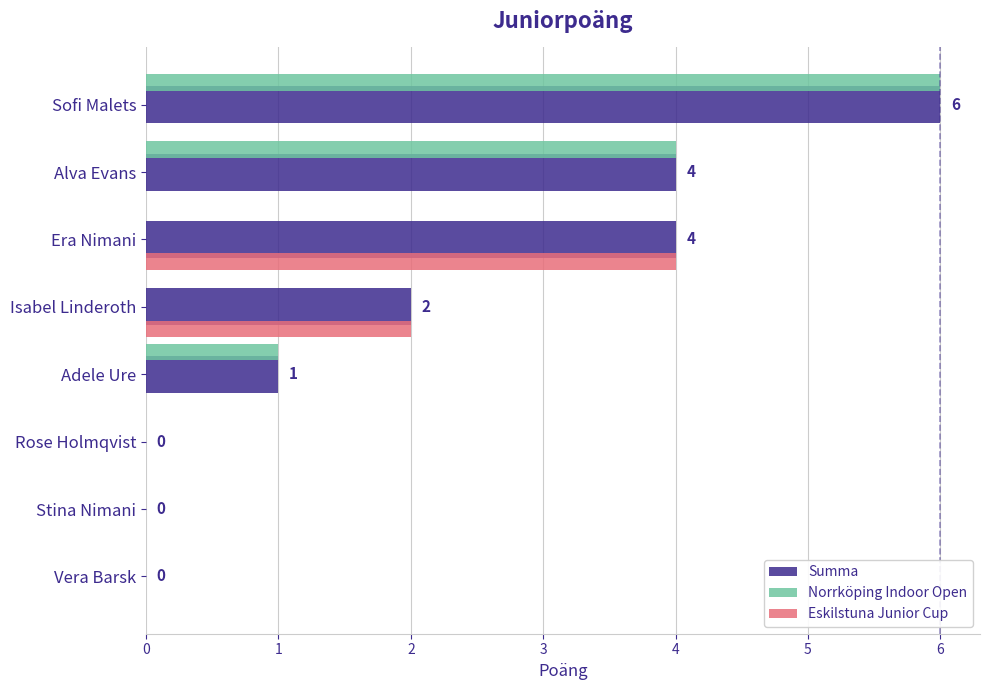

The value of Norrköping Indoor Open at Era Nimani is 0. True or false?

True